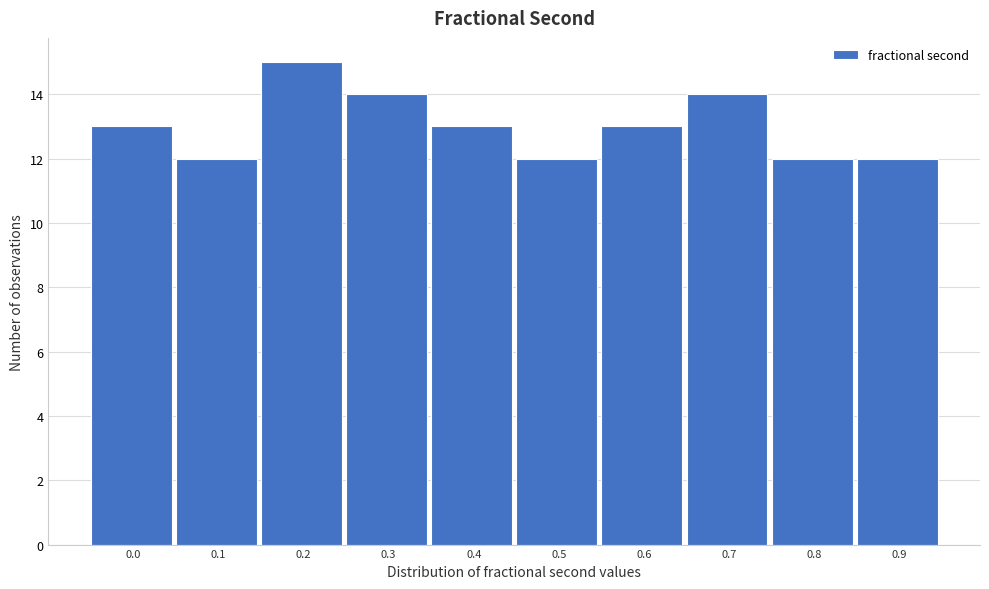

Reading left to right, extract all data points from this chart.

13	12	15	14	13	12	13	14	12	12